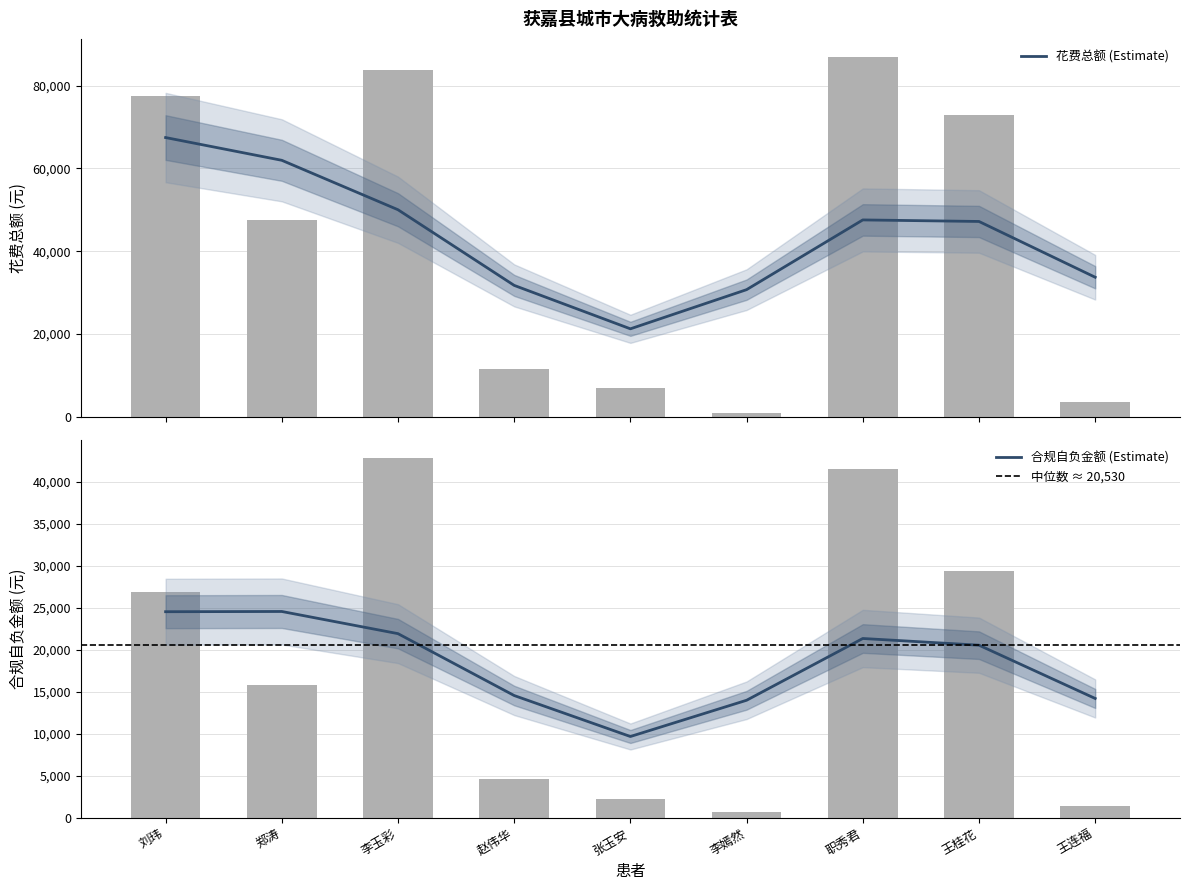

Rank the series by their average value, from lowest to highest.

合规自负金额, 花费总额